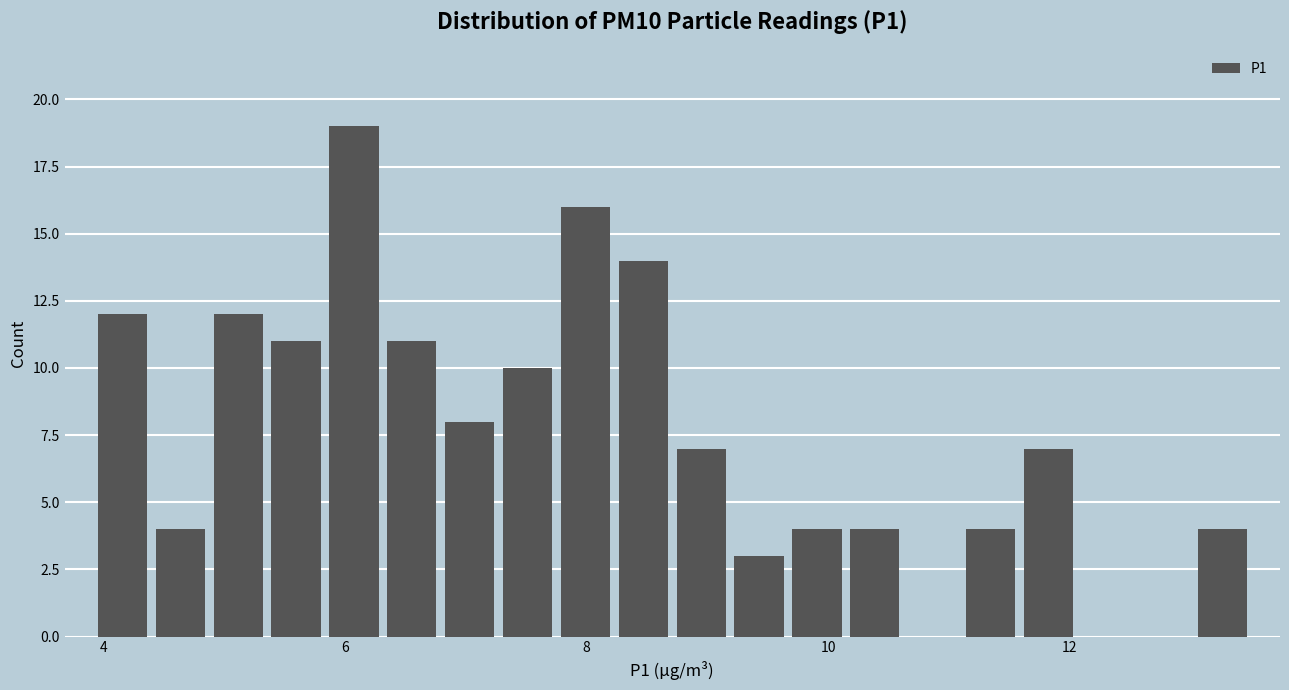

Around what value on the x-axis is the tallest bar? Give the approximate position of its centre, as read against the axis.

6.0